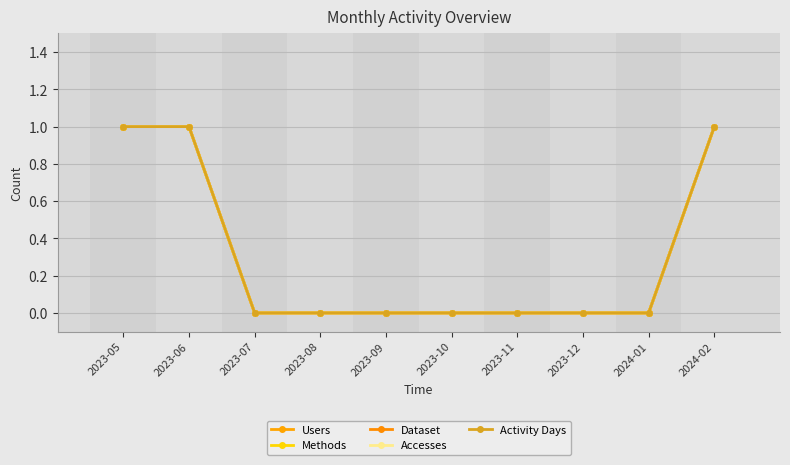

Which series changed the most between 2023-05 and 2024-02?

Users